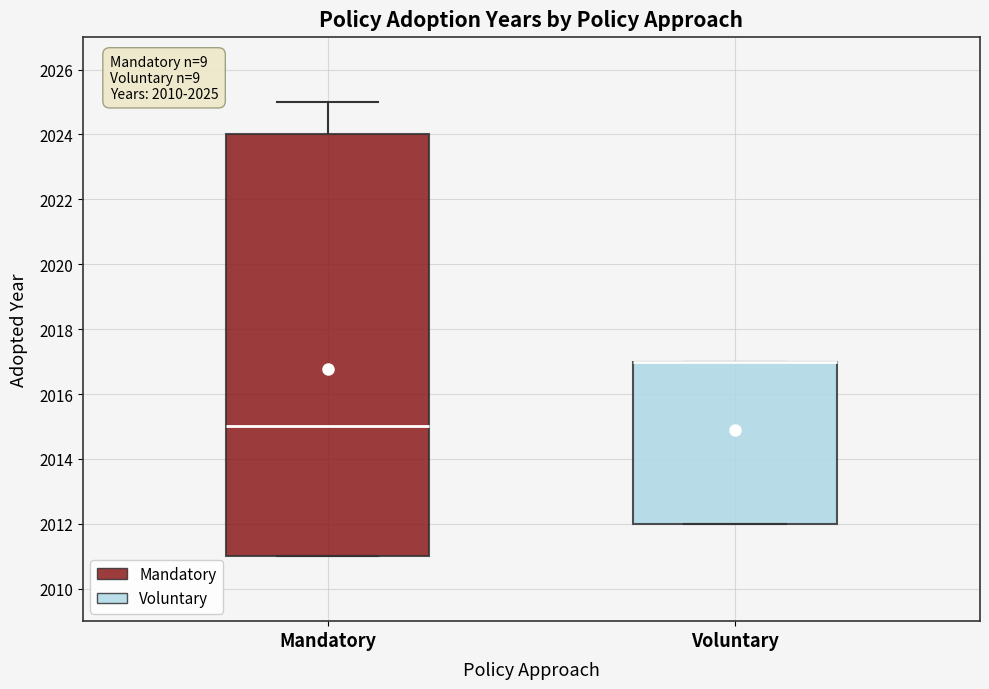

Comparing the boxes themselves (not the whiskers), which one is the tallest?

Mandatory